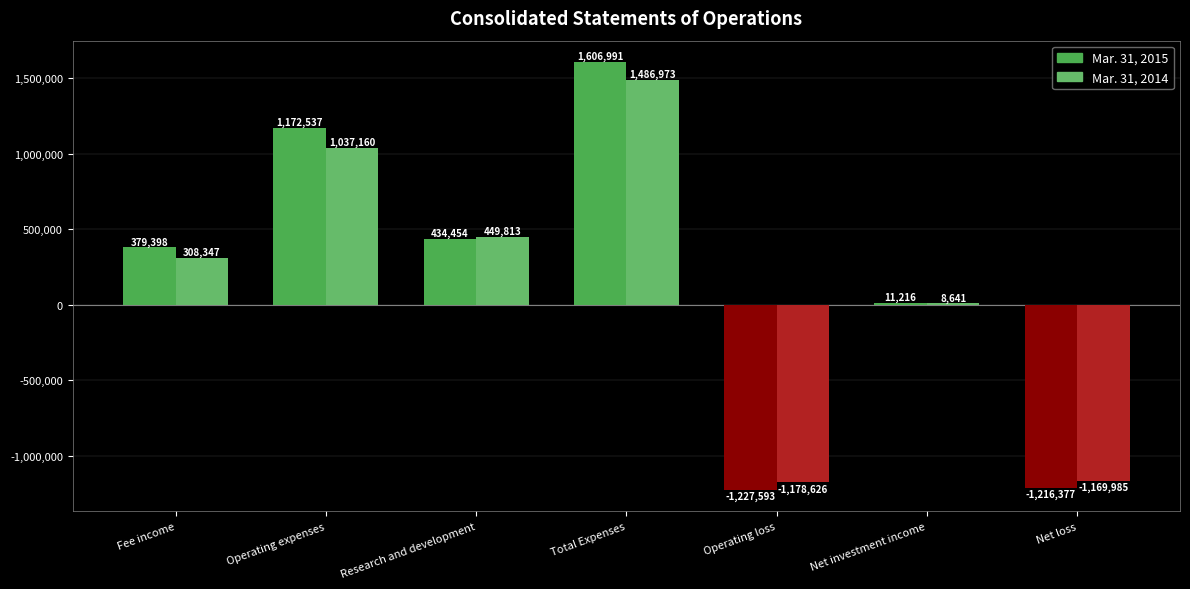

What is the total value across all series at Operating loss?

-2406219